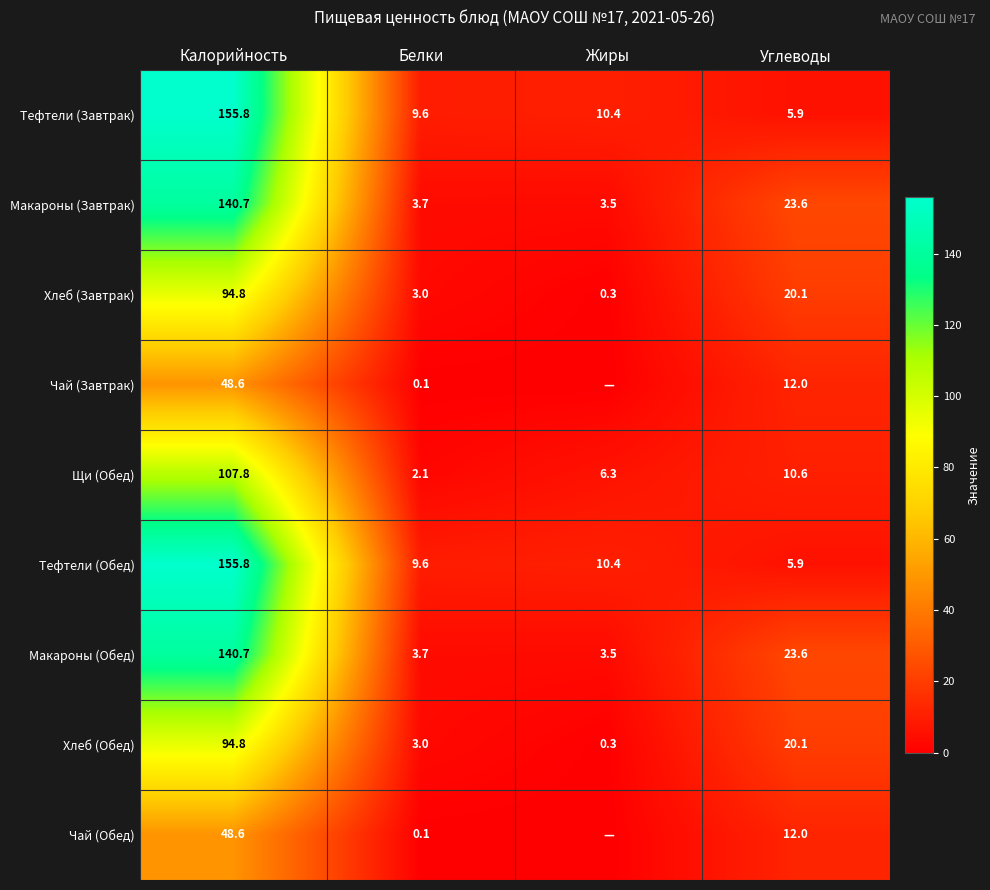

What is the difference between the maximum and minimum values in the Тефтели (Завтрак) series?

149.9